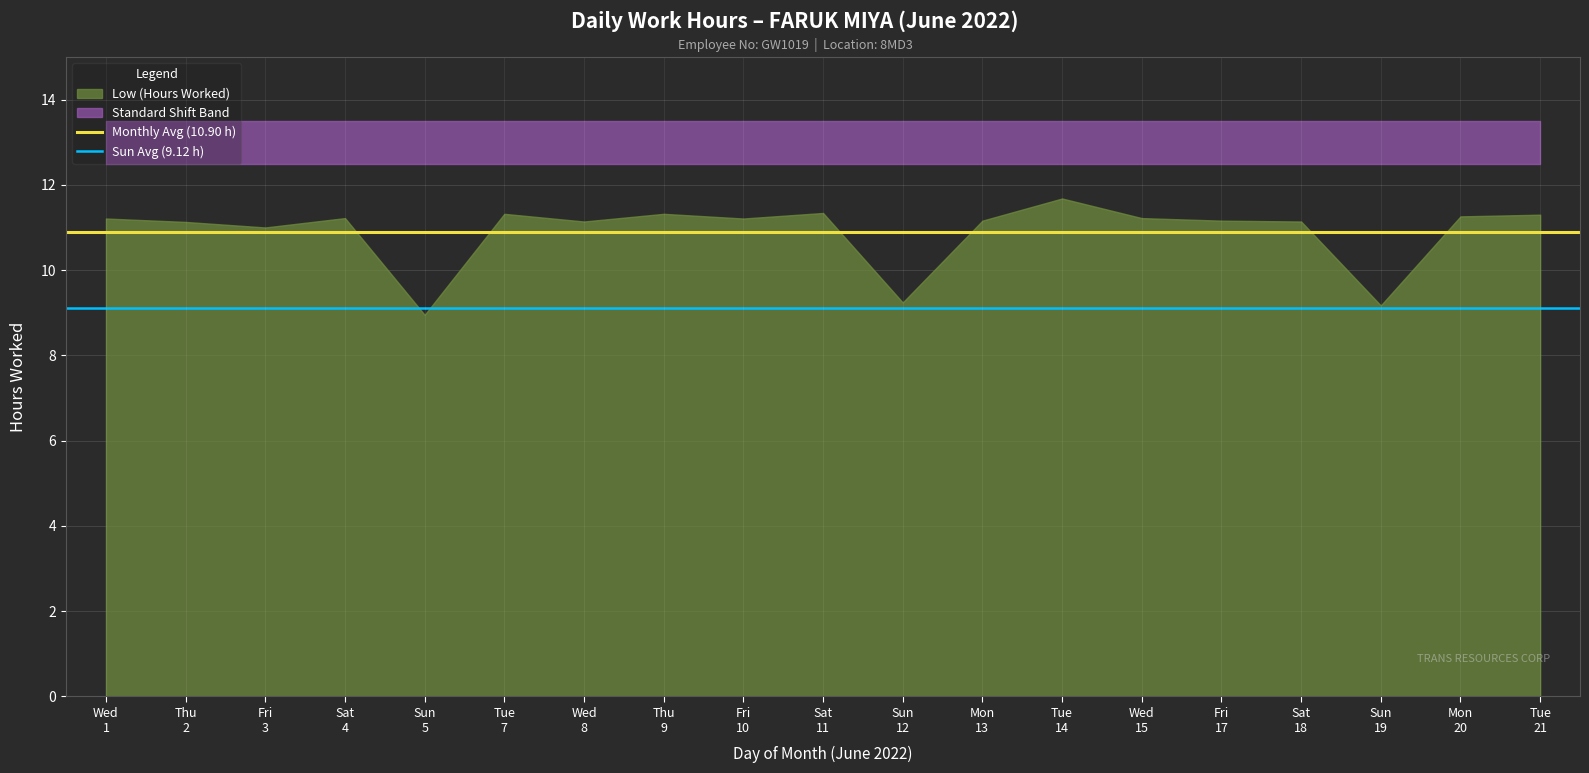

What is the lowest value of the Monthly Avg (10.90 h) series?

10.9